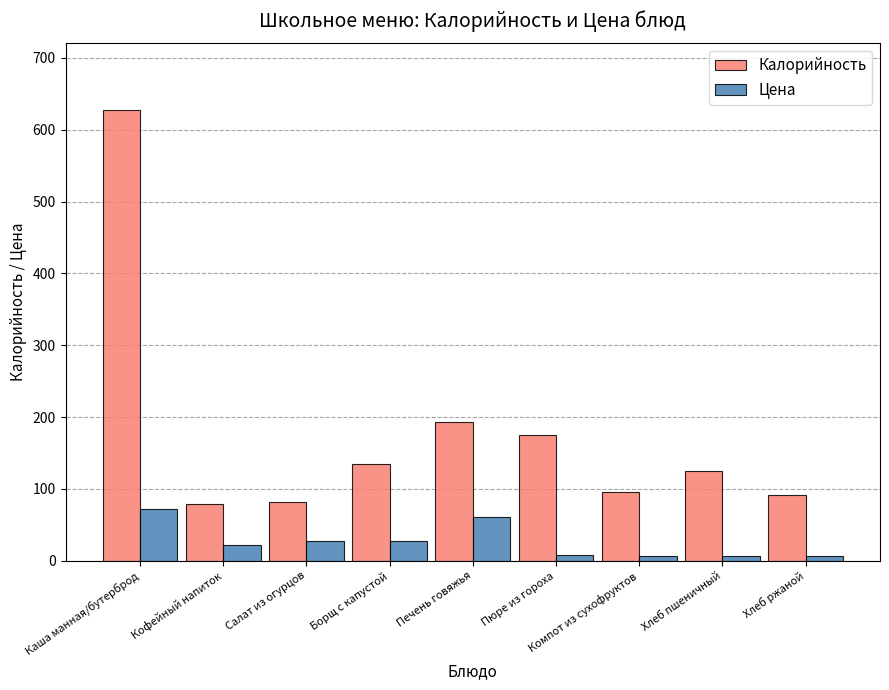

List the series in order of their overall mean, highest first.

Калорийность, Цена